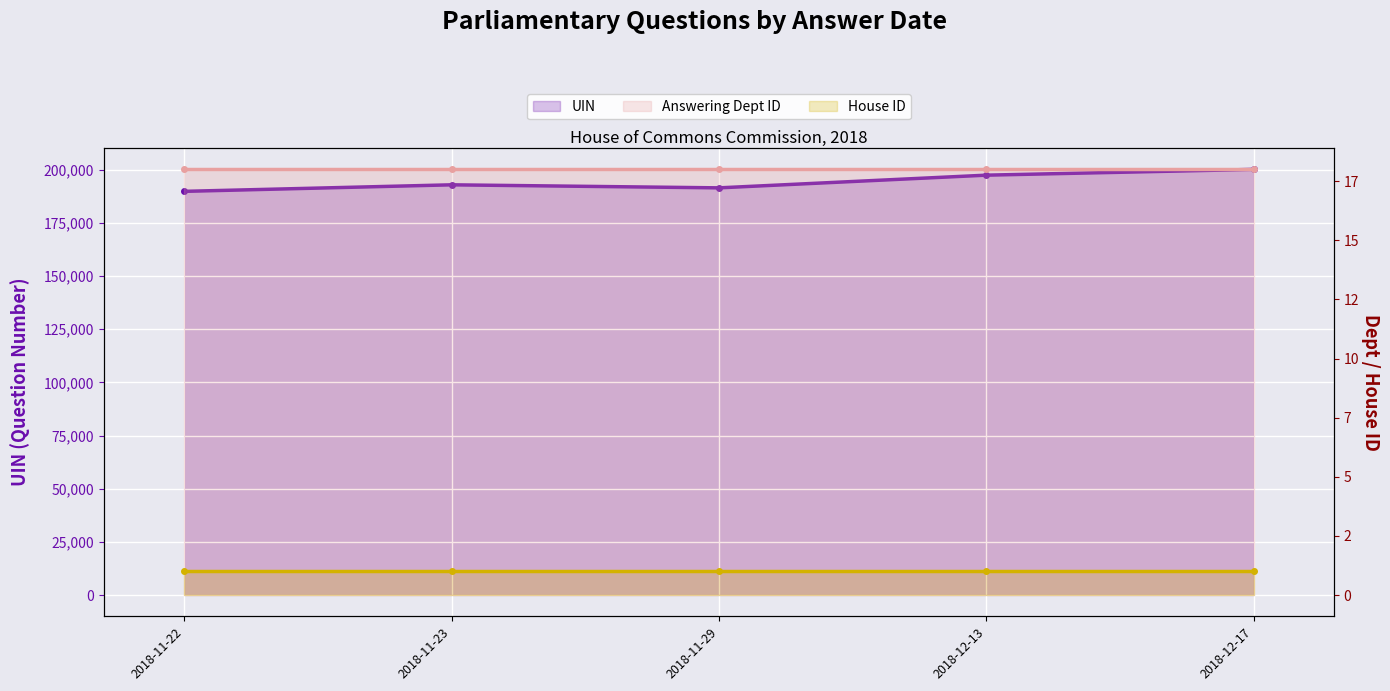

True or false: UIN and Answering Dept ID intersect in this chart.

False